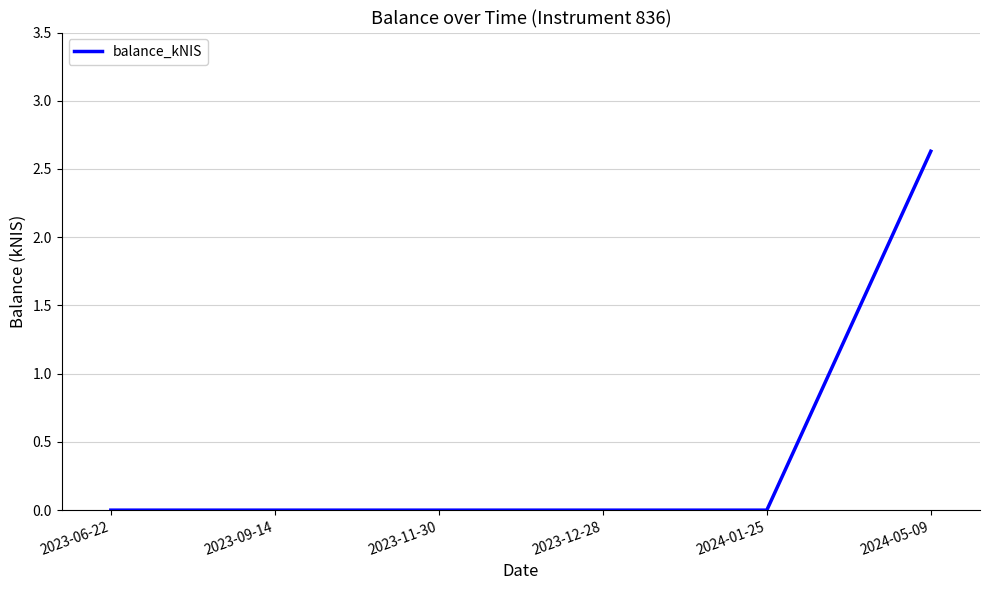

What position from the left is 2024-01-25?

5